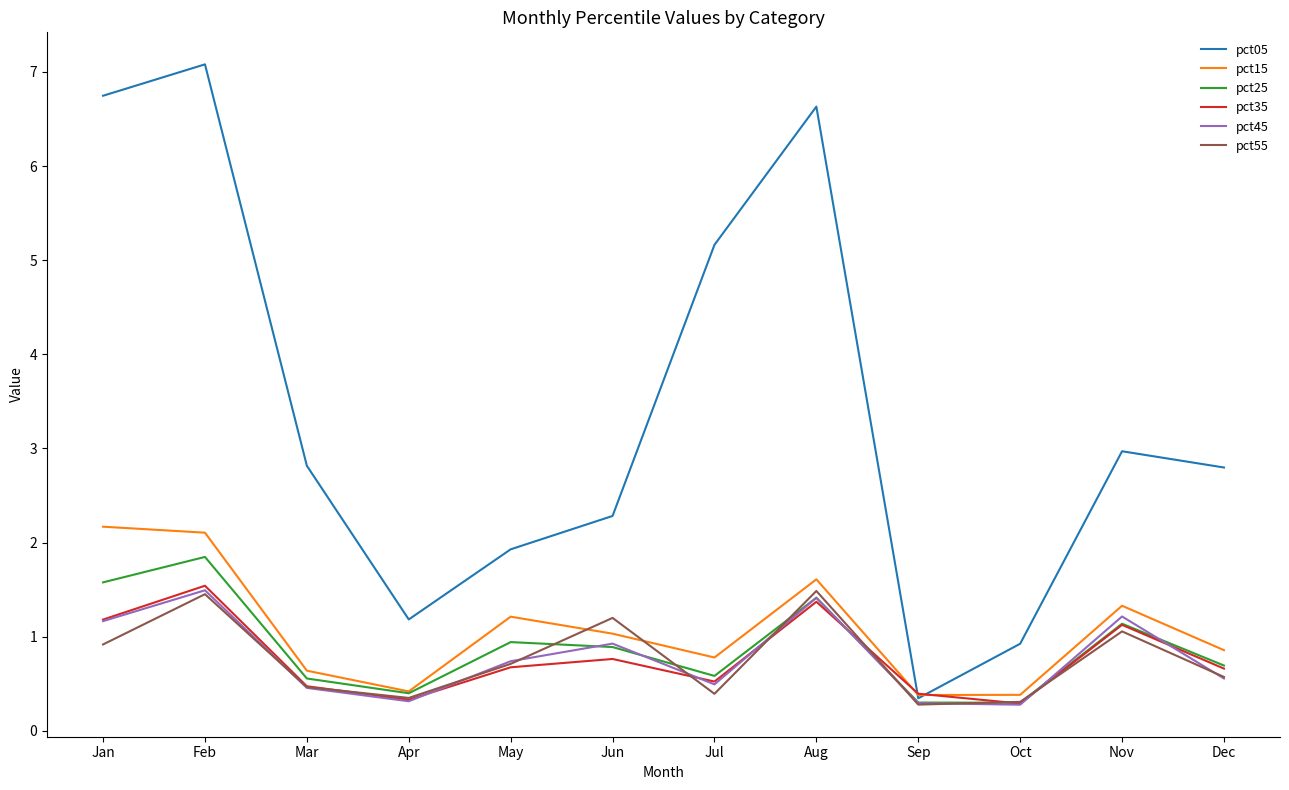

True or false: pct05 has a value of 3.8 at Jun.

False